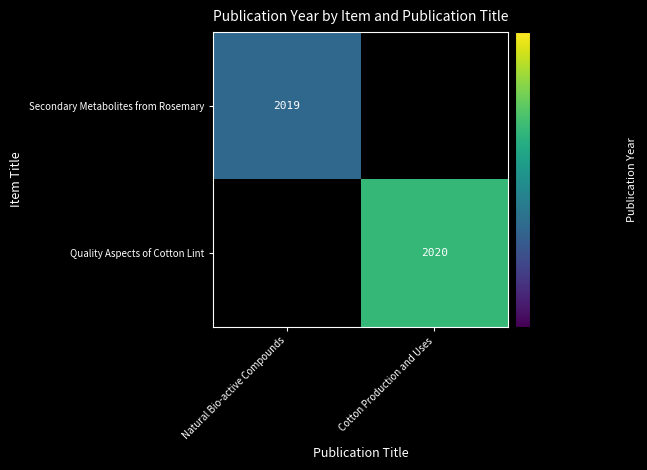

The Secondary Metabolites from Rosemary series shows 568 at Natural Bio-active Compounds. True or false?

False